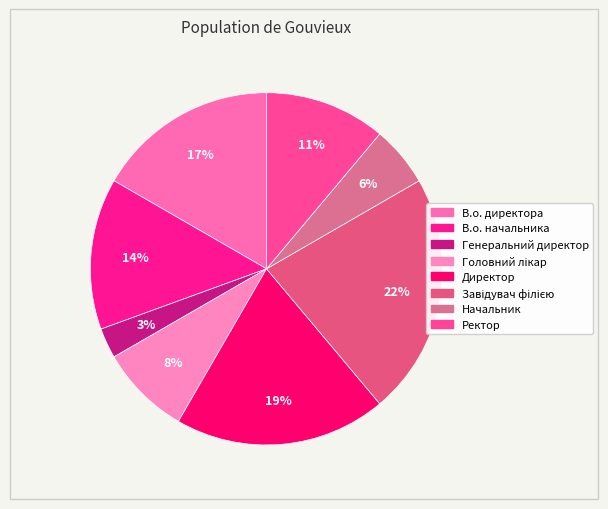

The Генеральний директор slice represents 3% of the pie. True or false?

True